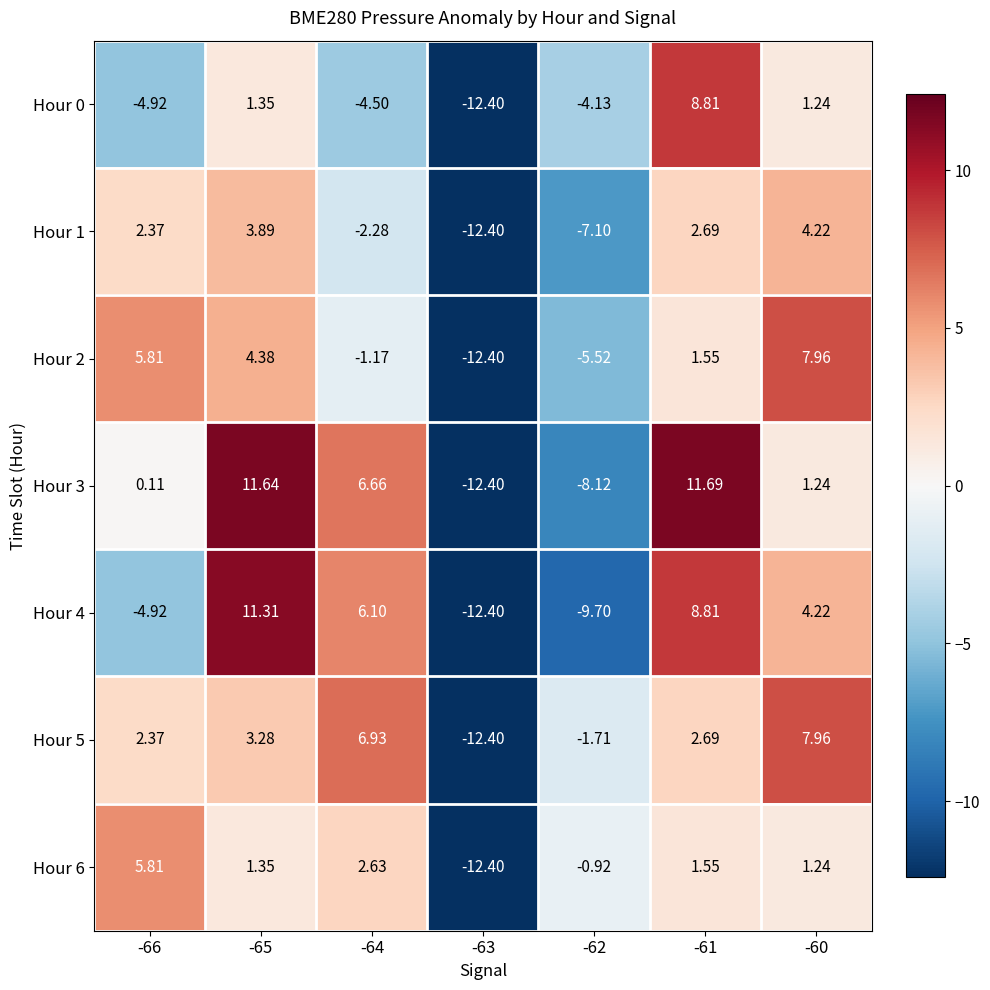

Is the value of Hour 6 at -66 greater than the value of Hour 3 at -65?

No